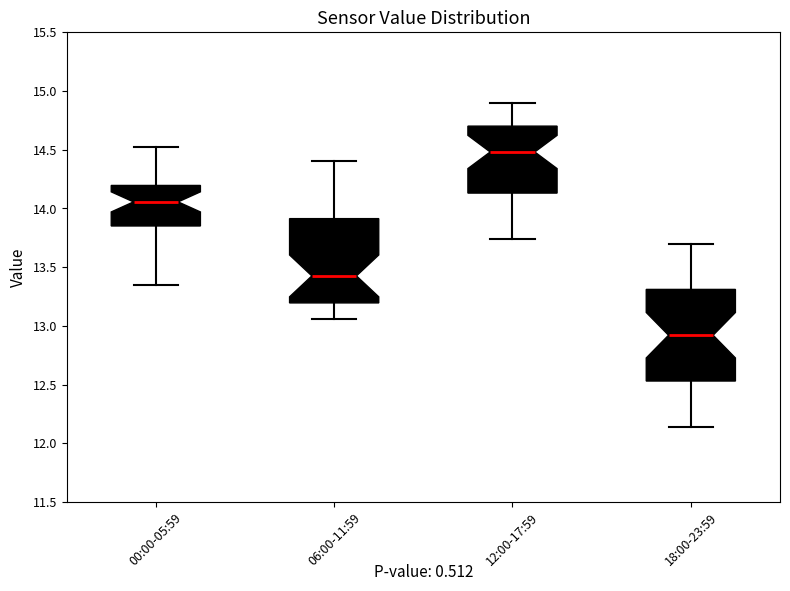

Reading left to right, transcribe this box plot: for each box, give where its median line is, the range the box spans, and where its two whiskers end, as read against the y-axis. The values are not printed on the chart, so give them approximately, as read against the axis.

00:00-05:59: median 14.05, box 13.85 to 14.20, whiskers 13.35 to 14.50
06:00-11:59: median 13.45, box 13.20 to 13.90, whiskers 13.05 to 14.40
12:00-17:59: median 14.50, box 14.15 to 14.70, whiskers 13.75 to 14.90
18:00-23:59: median 12.90, box 12.55 to 13.30, whiskers 12.15 to 13.70